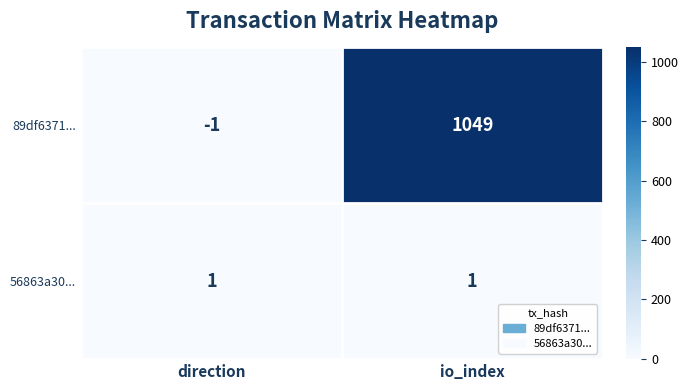

Is it true that 56863a30... equals 1 at io_index?

True